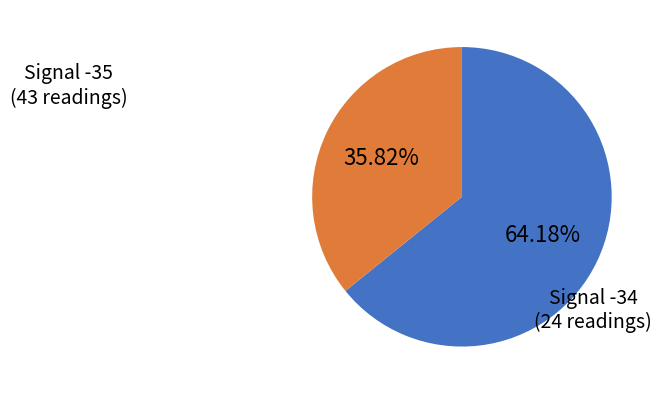

Count the number of slices in the pie.

2